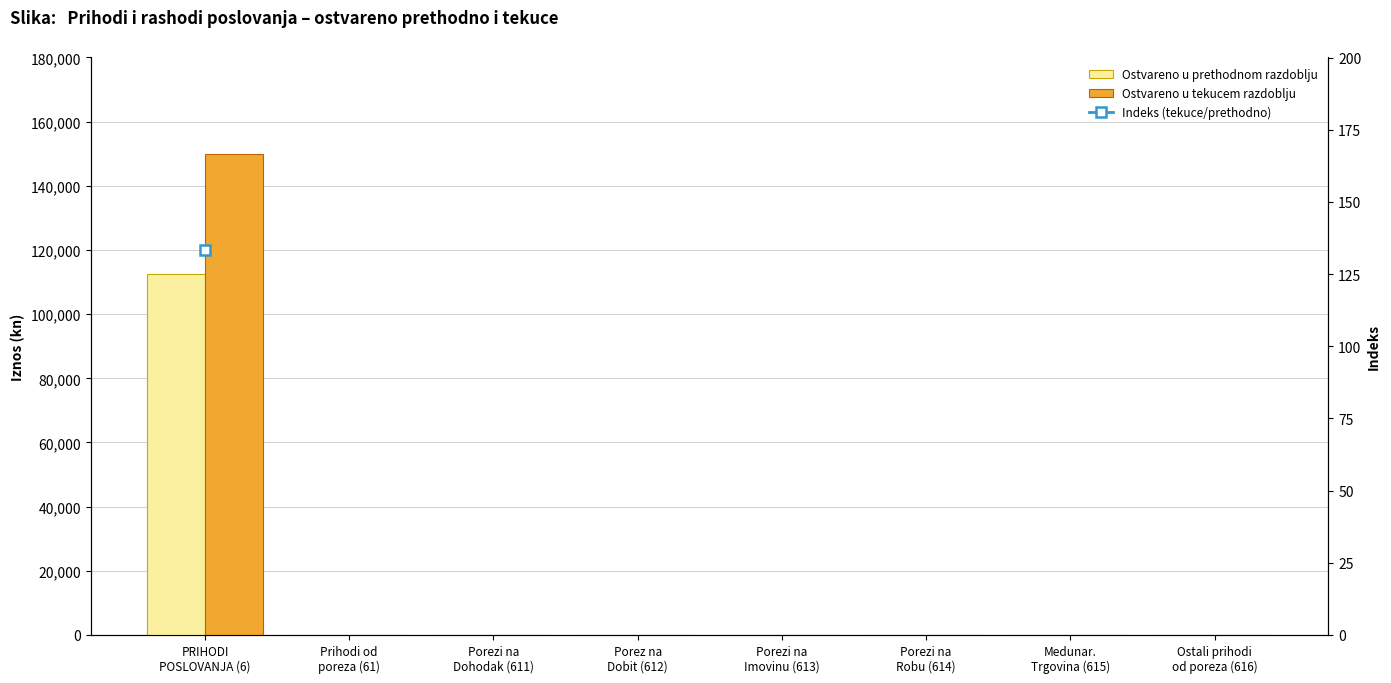

Which series has the largest total across all categories?

Ostvareno u tekucem razdoblju